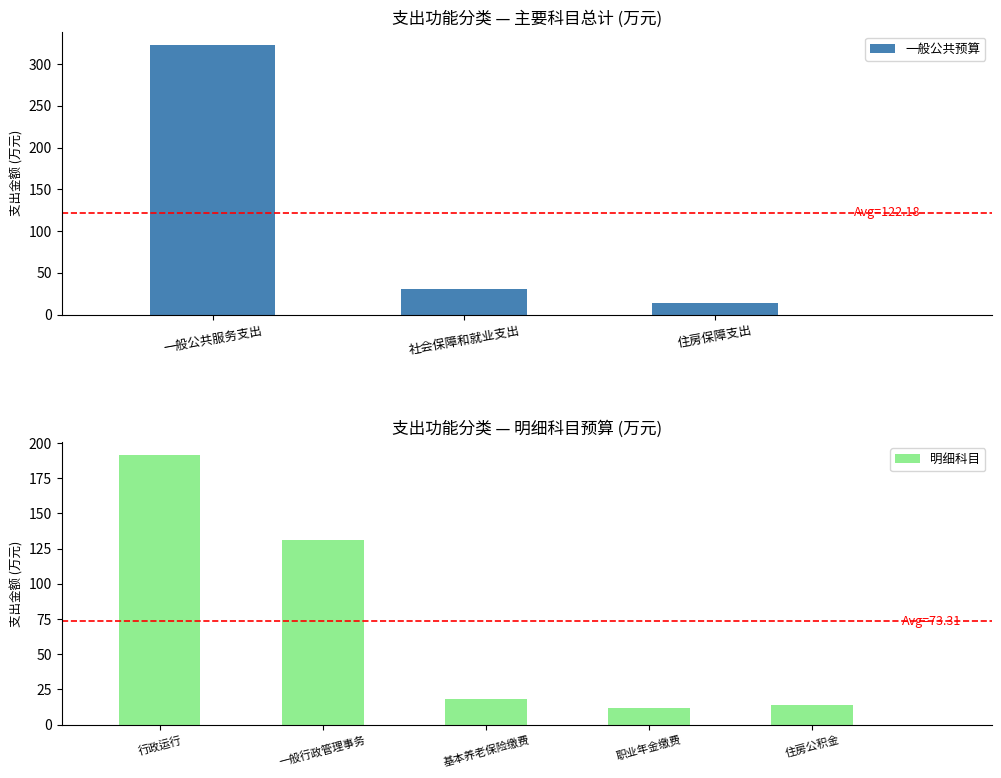

What is the sum of all values?

366.5